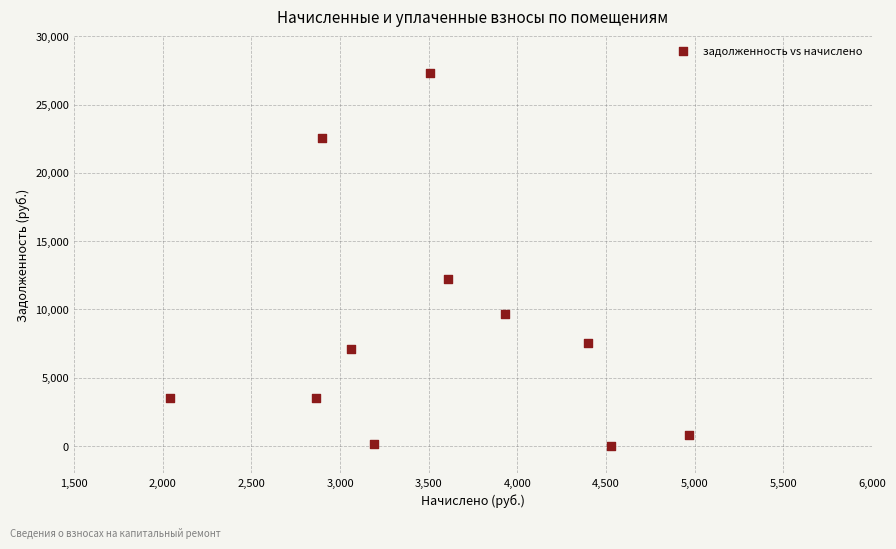

What is the range of Y values (max minus min)?

27298.5